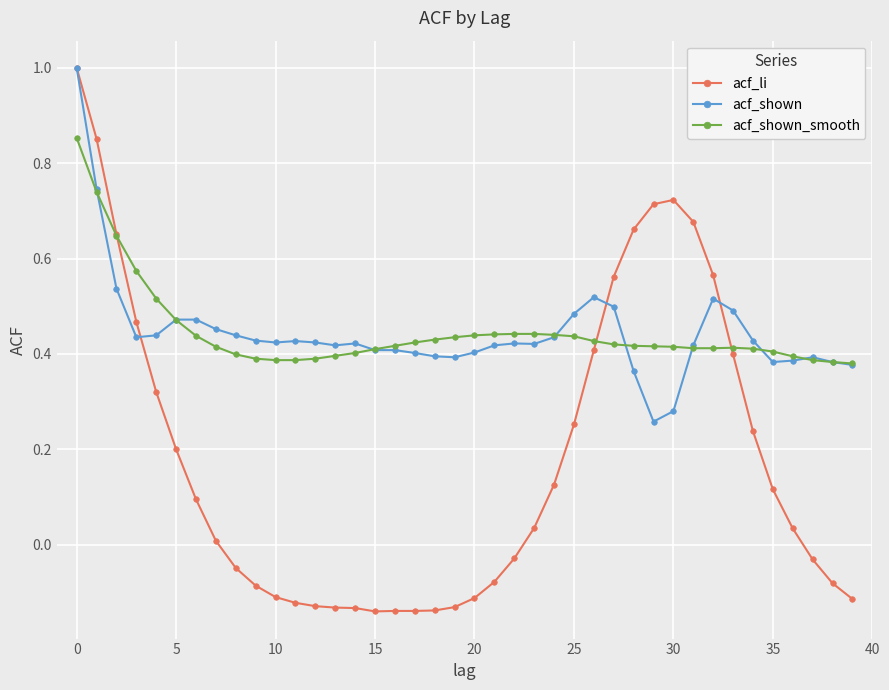

Which series has the widest spread of values?

acf_li